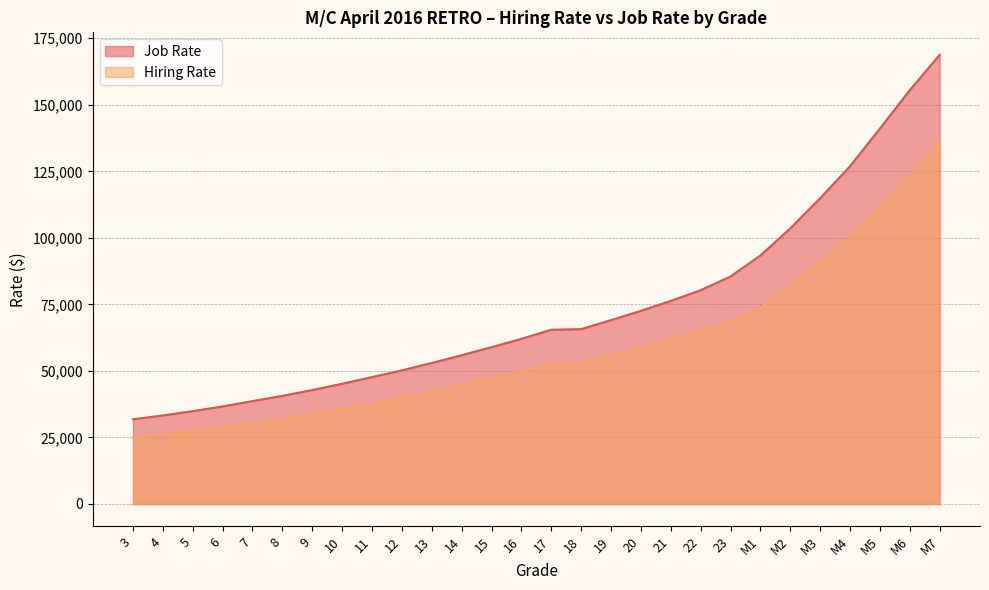

Read the Hiring Rate value at M4, to the nearest 10.

100580